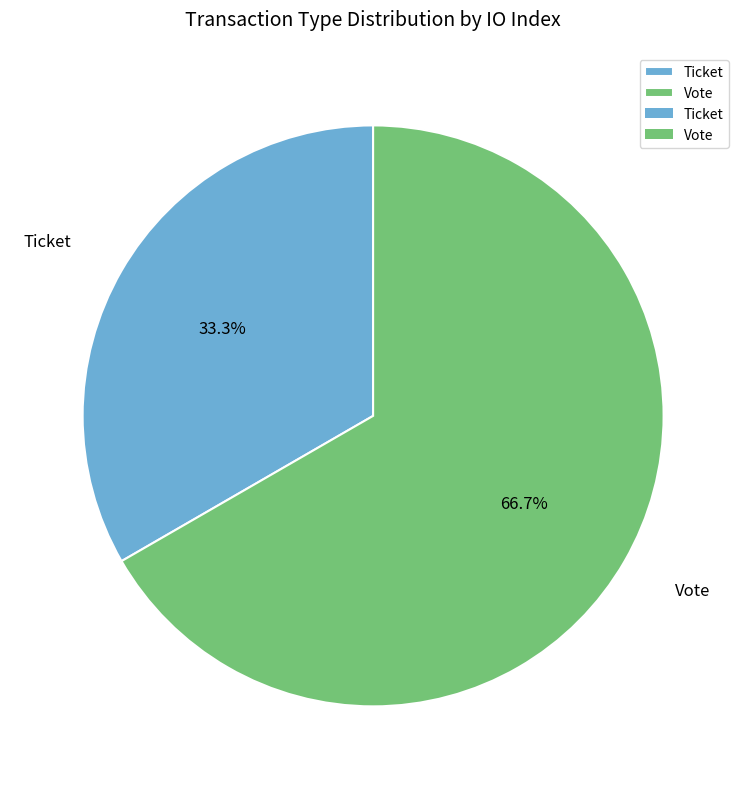

To the nearest percent, what is the difference between the largest and smallest slice percentages?

33%